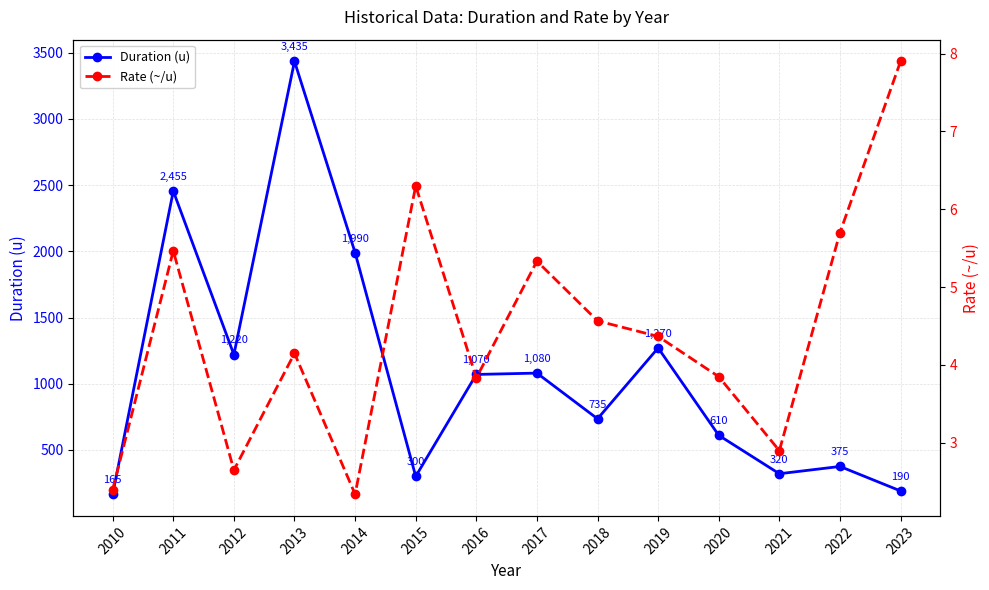

Which series changed the most between 2016 and 2021?

Duration (u)